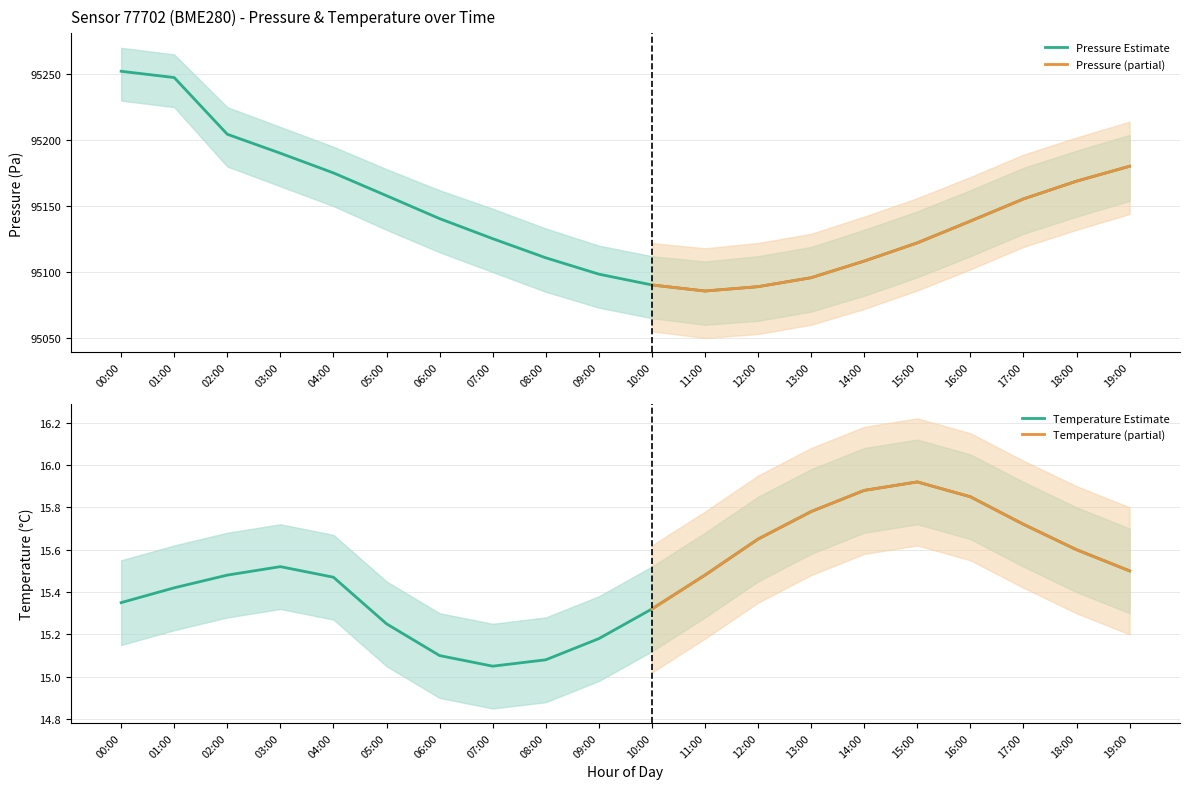

True or false: pressure has a value of 95122.1 at 15:00.

True